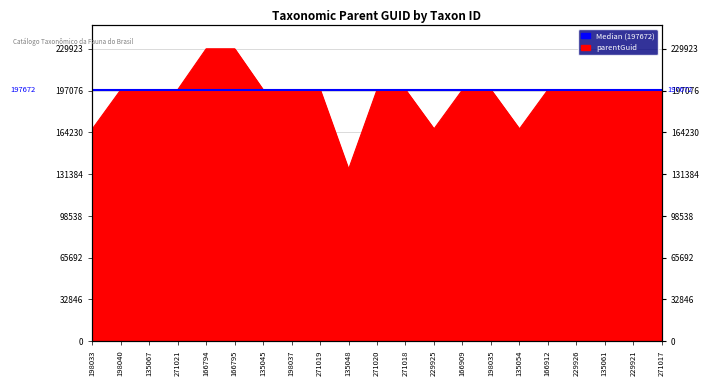

Which label corresponds to the largest value in the chart?

166794